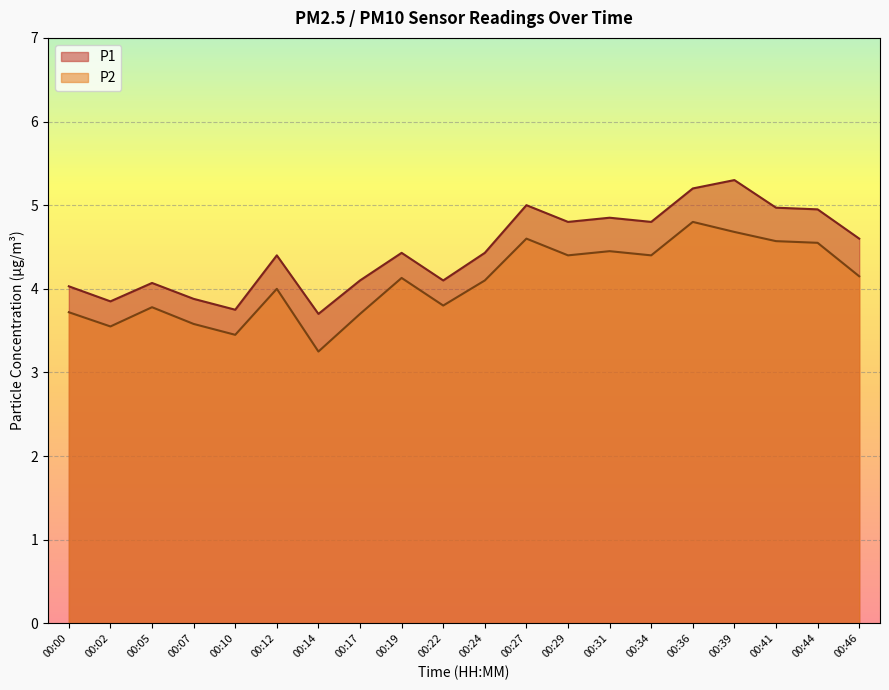

The value of P1 at 00:17 is 4.1. True or false?

True